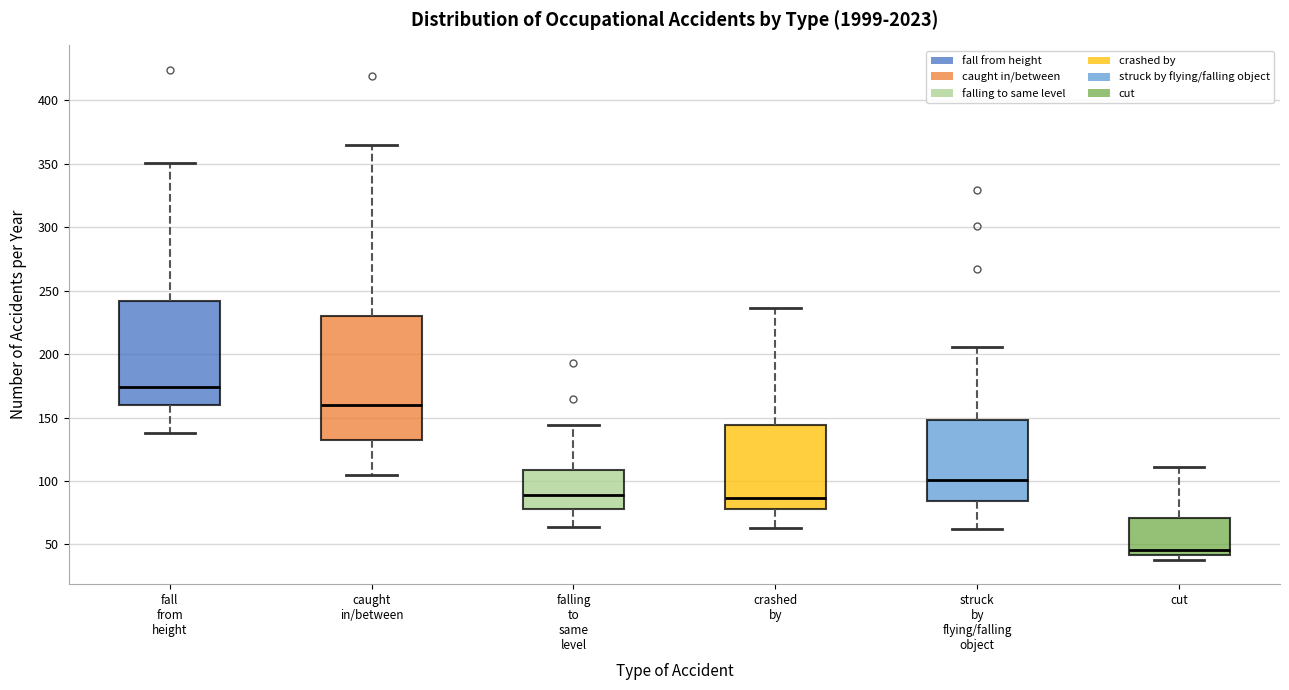

Where is the lower edge of the box for cut on the y-axis? The values are not printed on the chart, so give them approximately, as read against the axis.

40